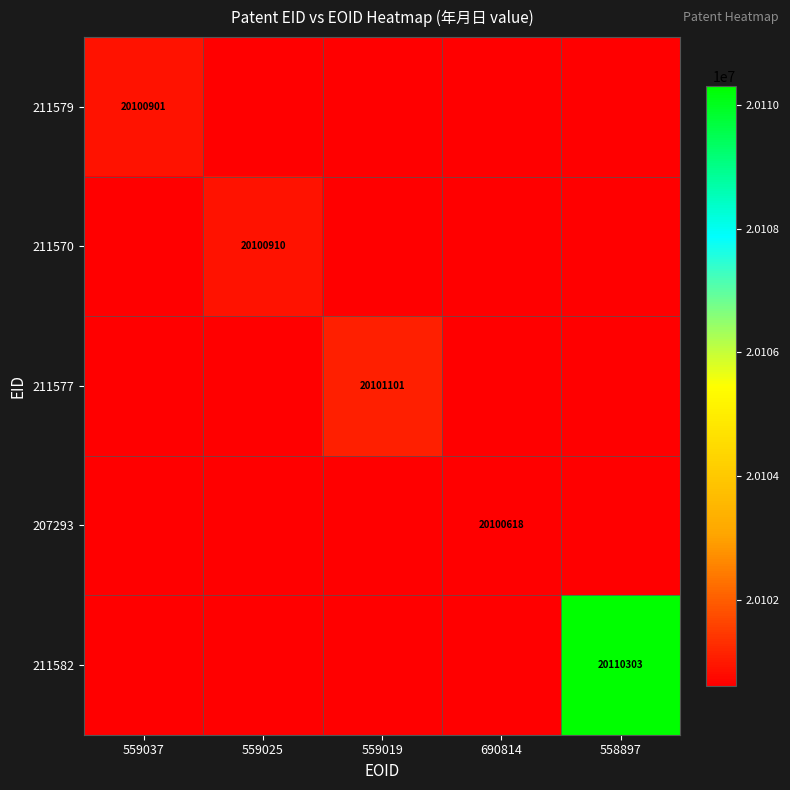

Is it true that 211579 equals 31661014 at 690814?

False